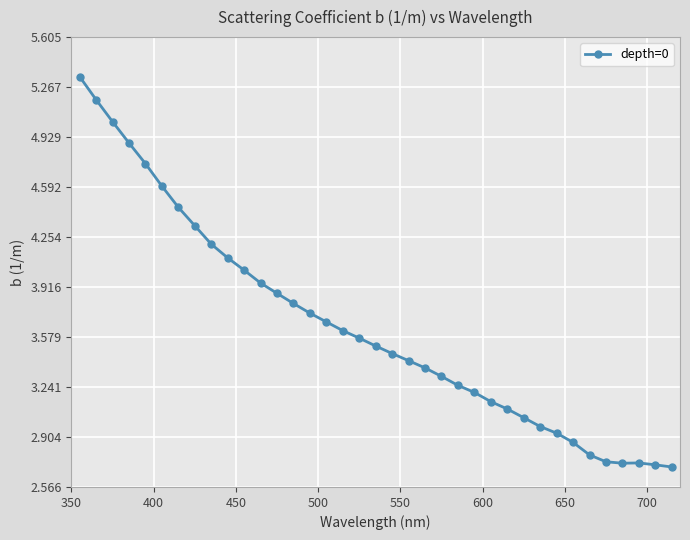

What is the difference between the maximum and minimum values?

2.6